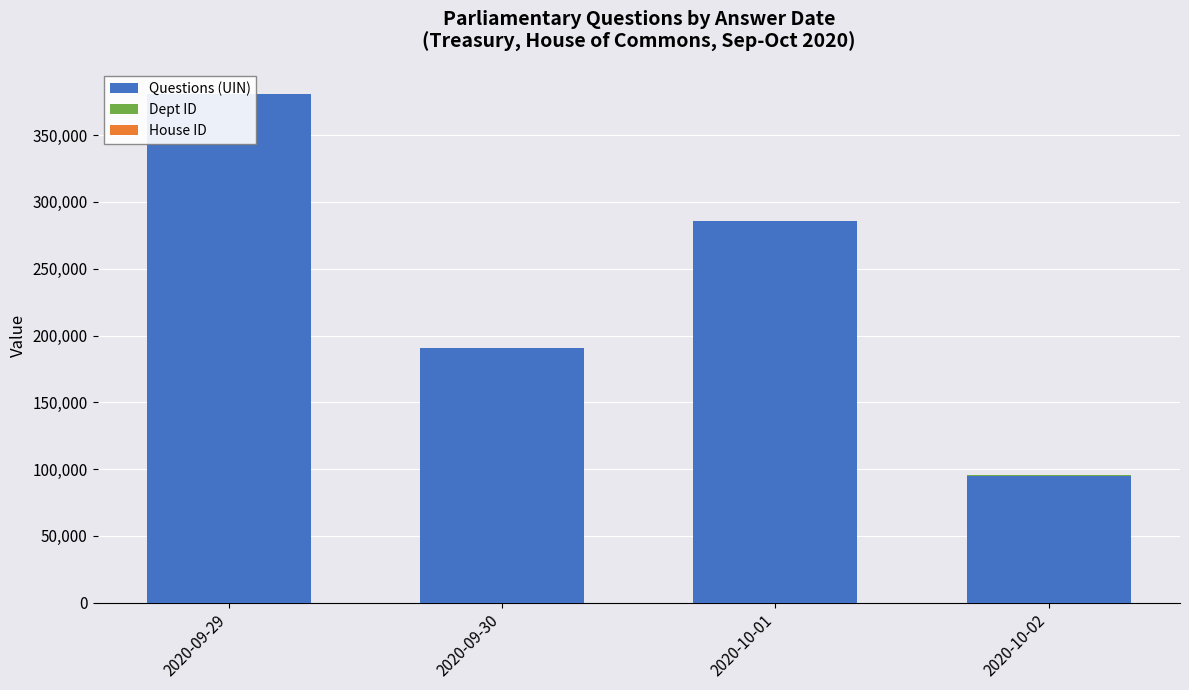

At how many categories does at least one series exceed 191482?

2